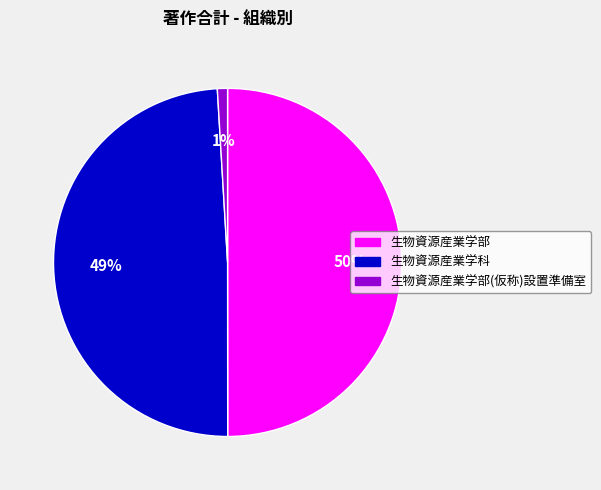

Does 生物資源産業学部(仮称)設置準備室 represent more than half of the total?

No